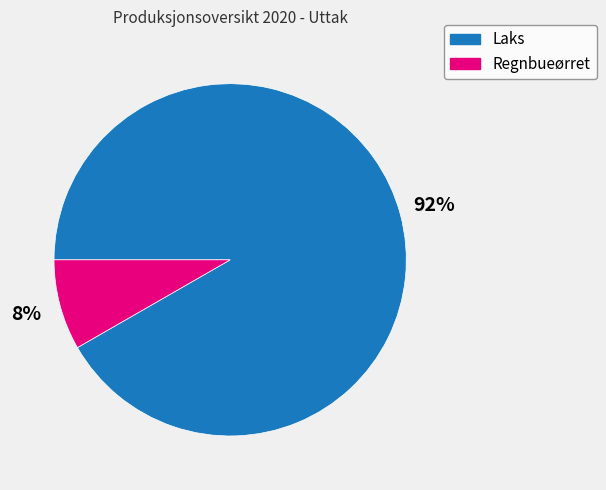

What is the largest slice in the pie chart?

Laks